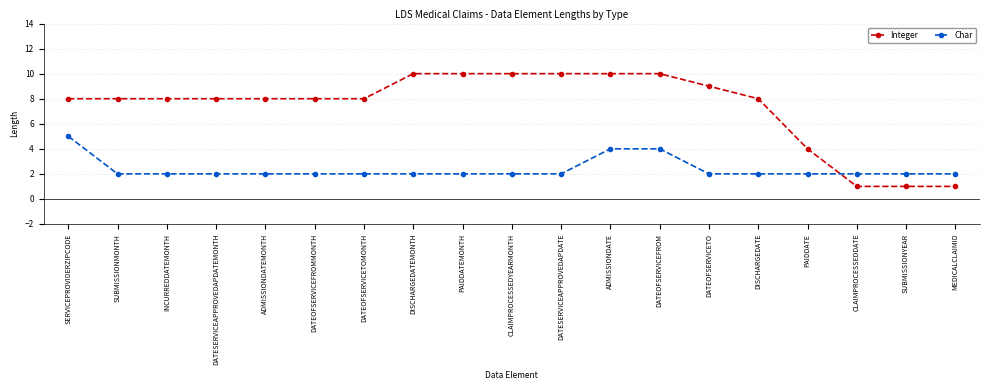

True or false: Char and Integer intersect in this chart.

True